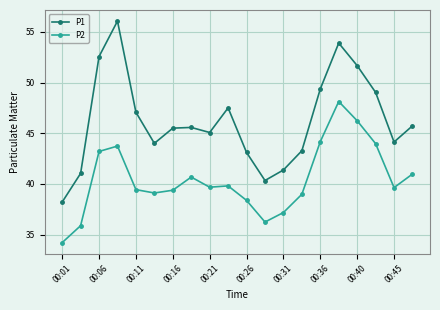

What is the value of the P1 point at the 20th from the left?

45.7